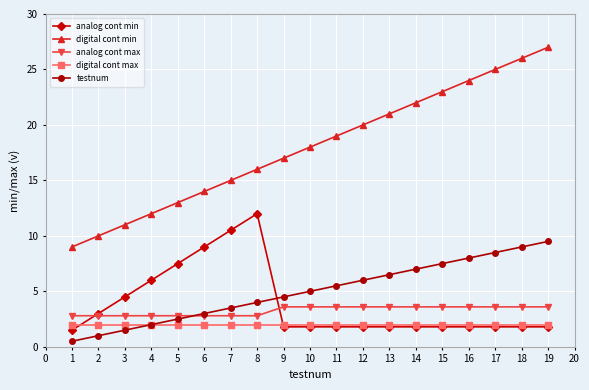

What is the sum of all analog cont min values?

73.8